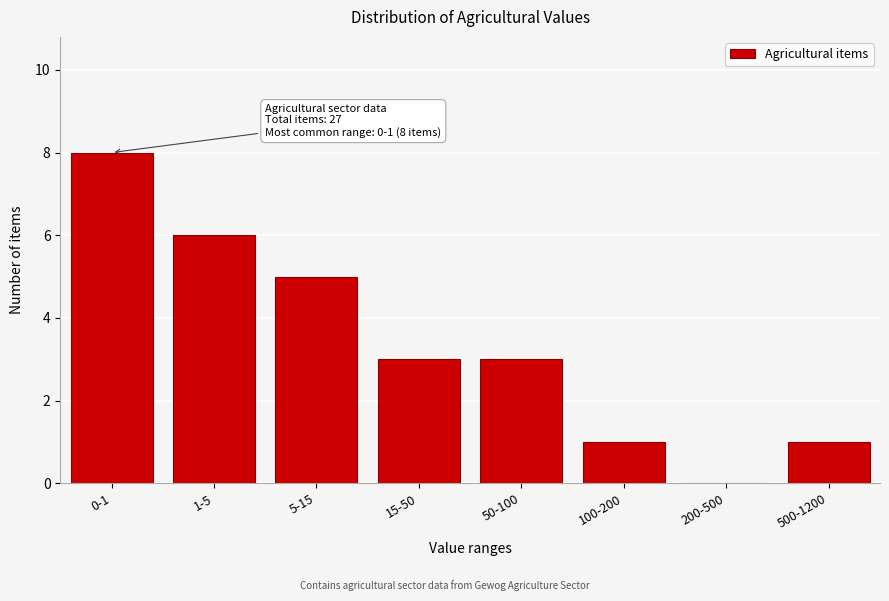

Reading left to right, transcribe all the data shown in this chart.

0-1=8	1-5=6	5-15=5	15-50=3	50-100=3	100-200=1	200-500=0	500-1200=1